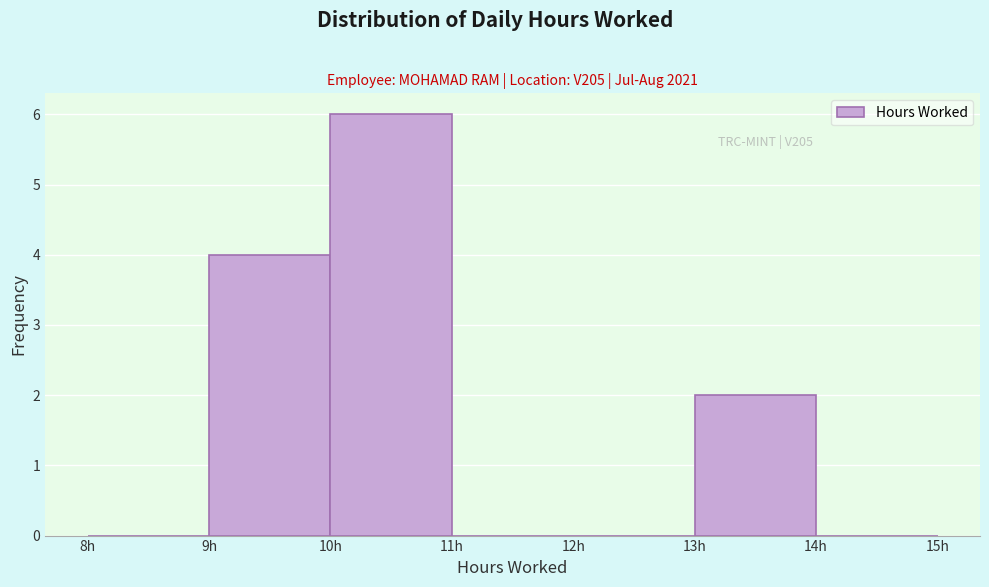

Over which range of the x-axis is the bar tallest?

10 to 11